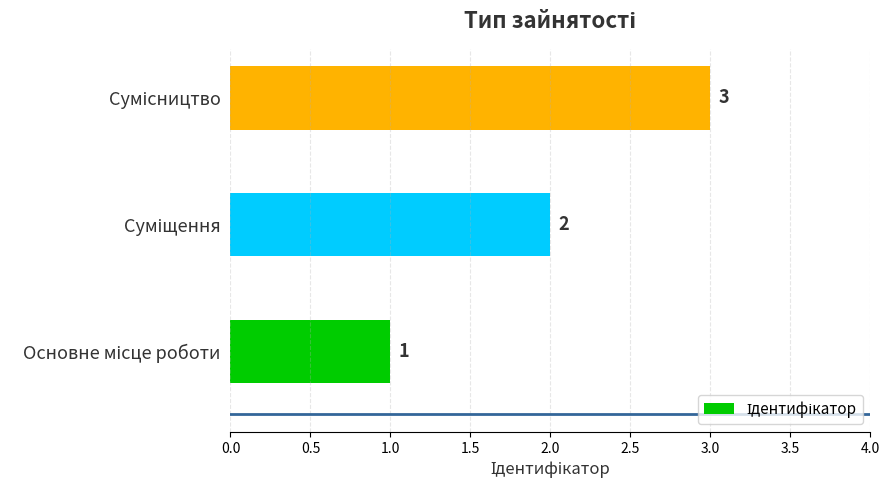

How many values are between 1 and 3?

3